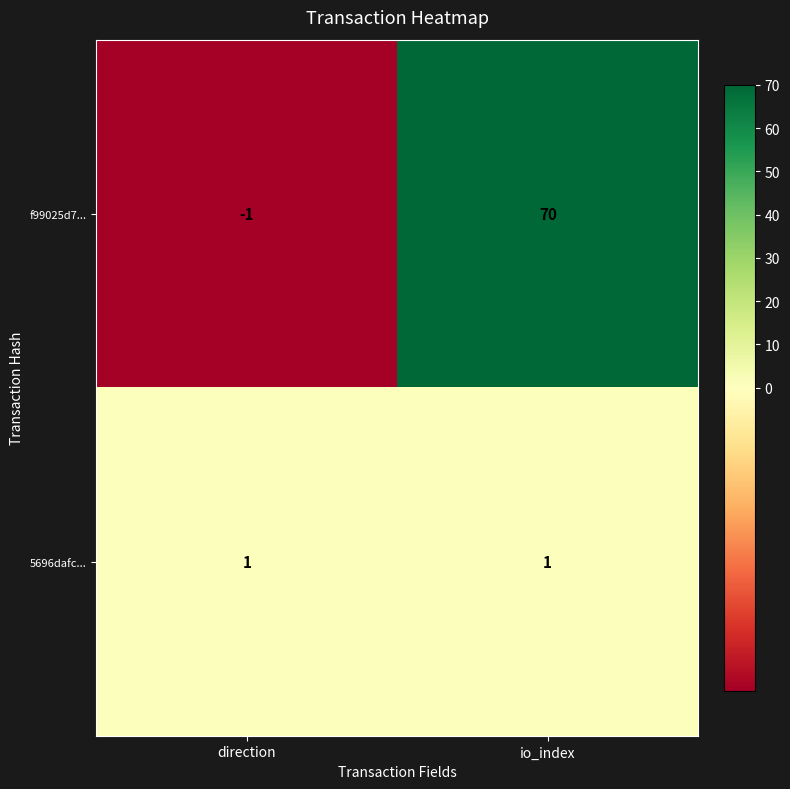

Is it true that 5696dafc... equals 2 at direction?

False